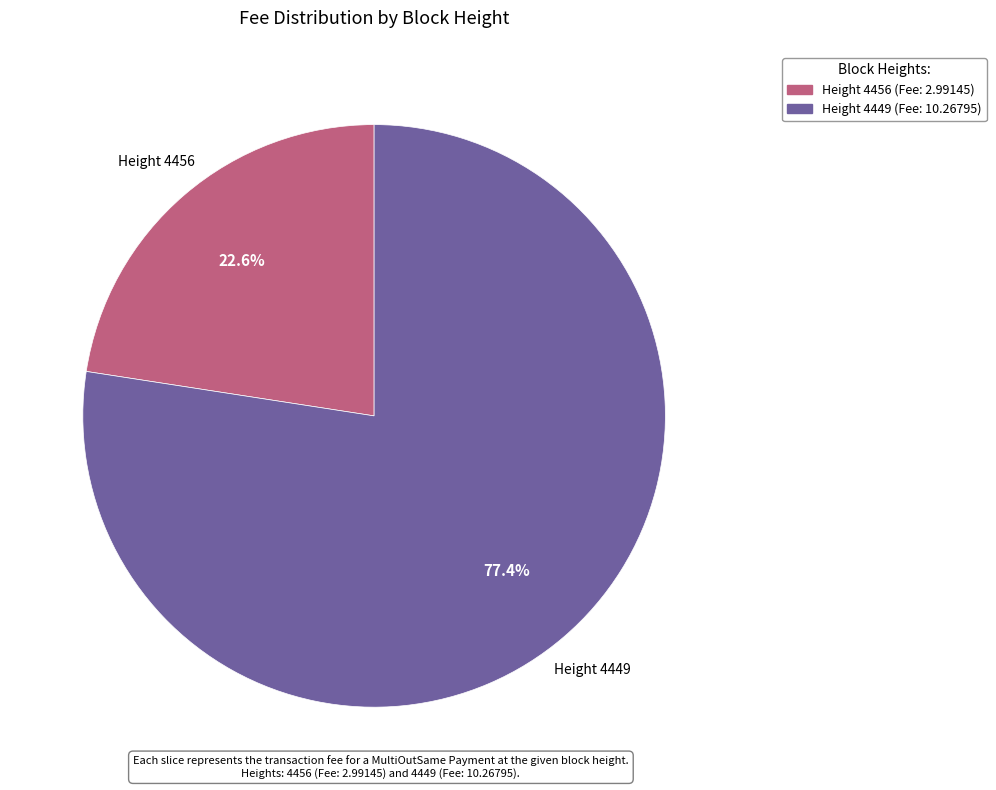

Is there any slice that represents more than half of the pie?

Yes